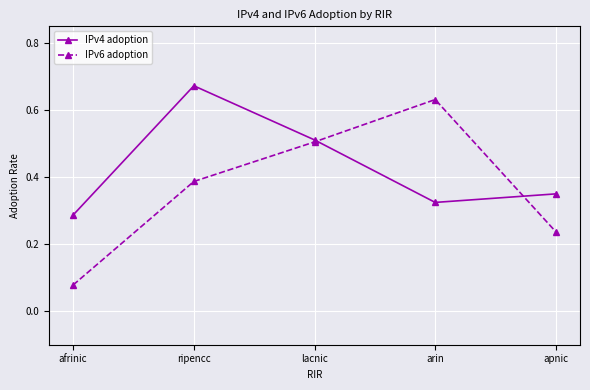

True or false: IPv6 adoption has more than 1 interior local peaks.

False